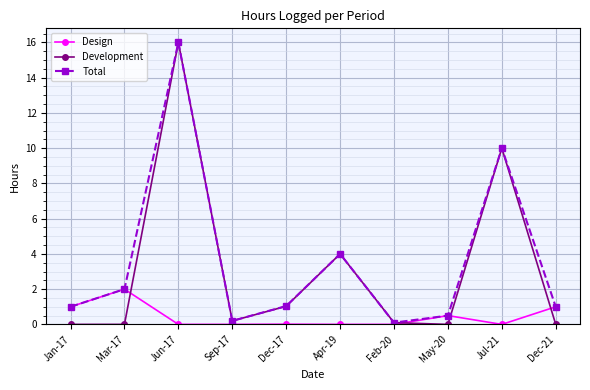

What is the value of the Development point at the 3rd from the left?

16.0